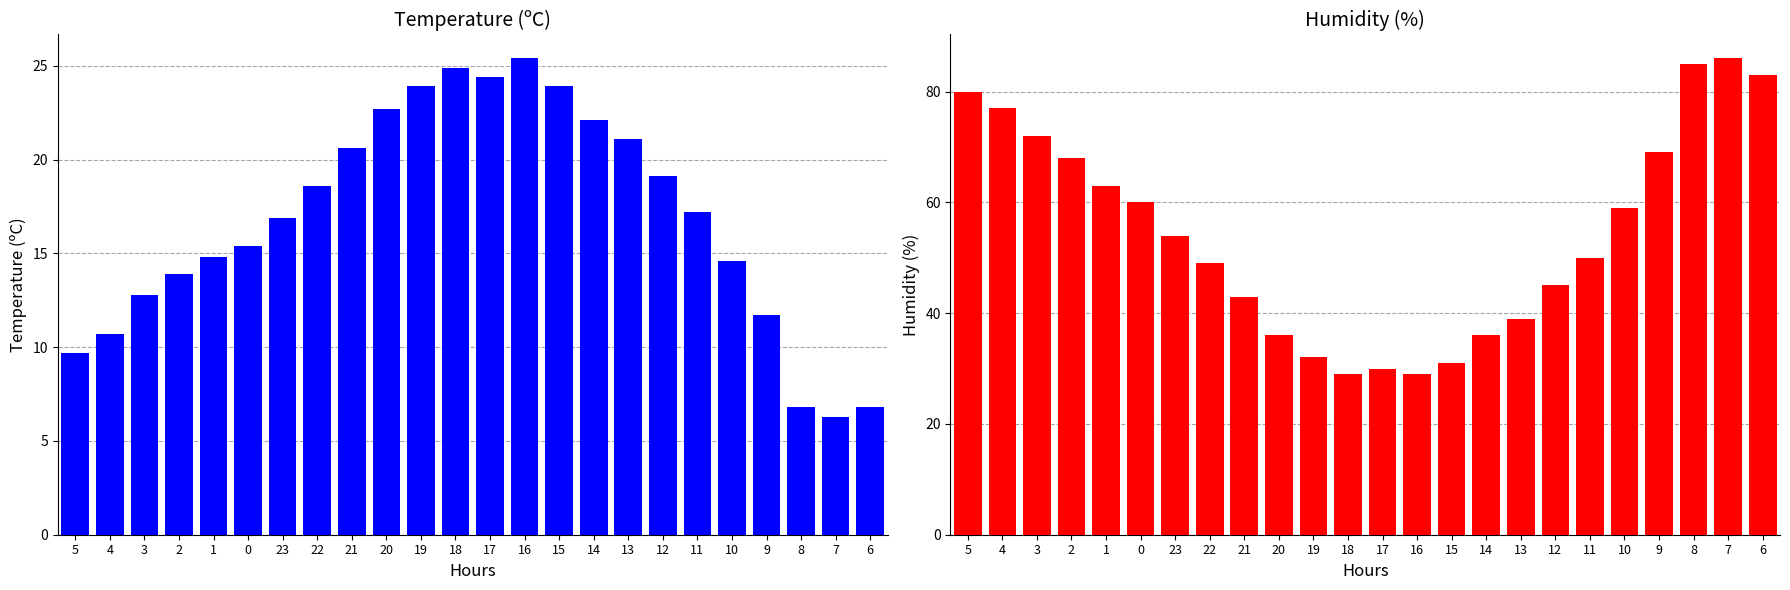

Rank the series at 21 from highest to lowest value.

Humidity (%), Temperature (C)